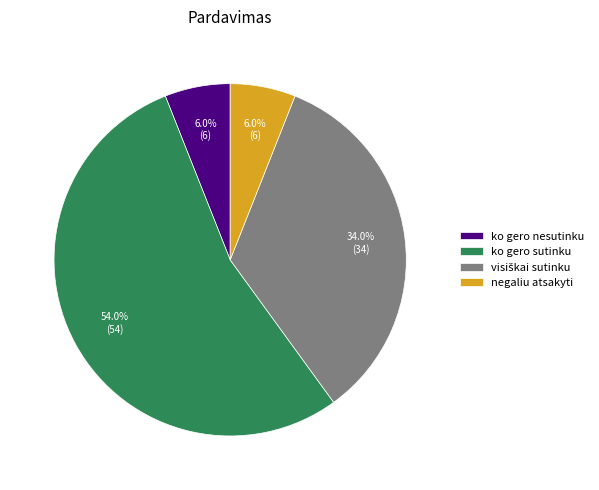

The negaliu atsakyti slice represents 1% of the pie. True or false?

False